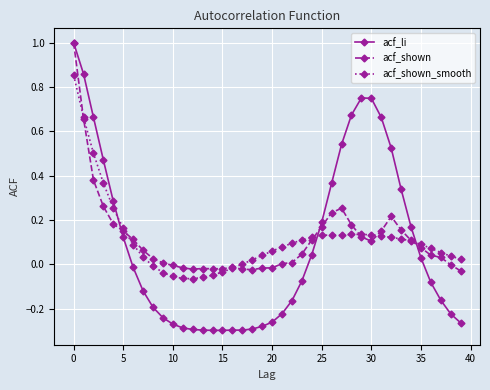

Which series has the largest range (max minus min)?

acf_li